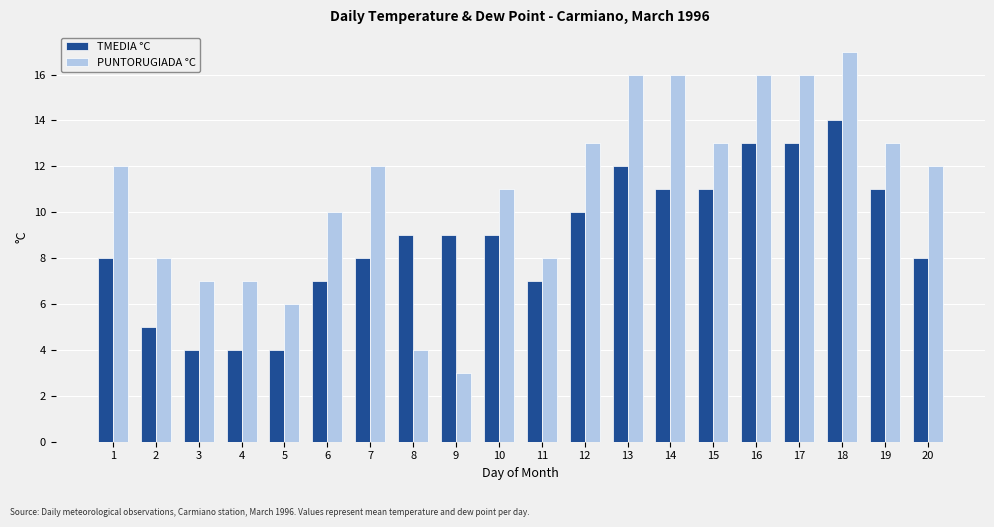

Does the chart contain stacked bars?

No